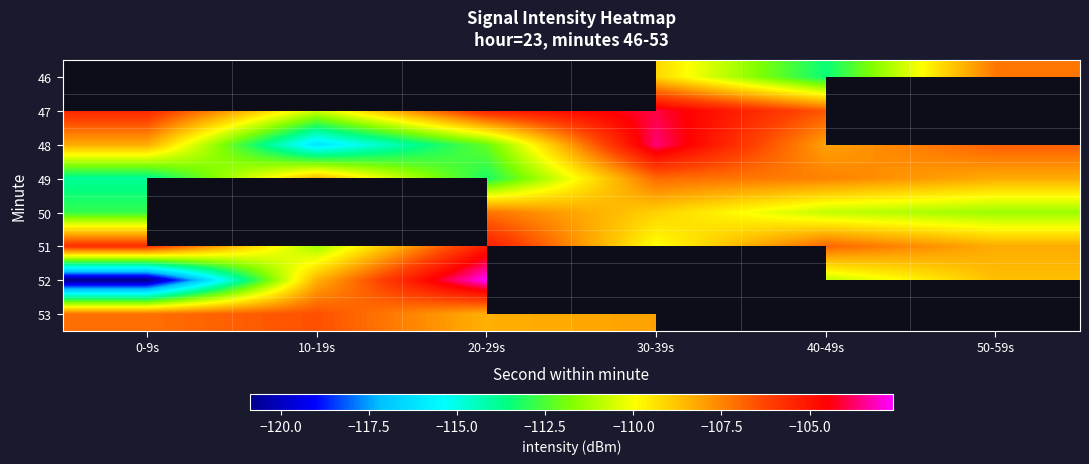

What is the spread (max minus min) of values at 30-39s?

6.4